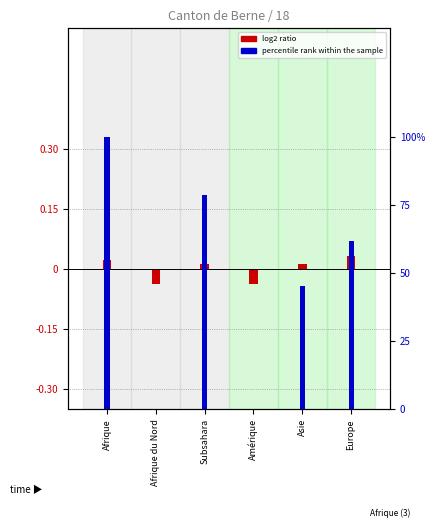

Is it true that percentile rank within the sample equals 100.0 at Afrique?

True